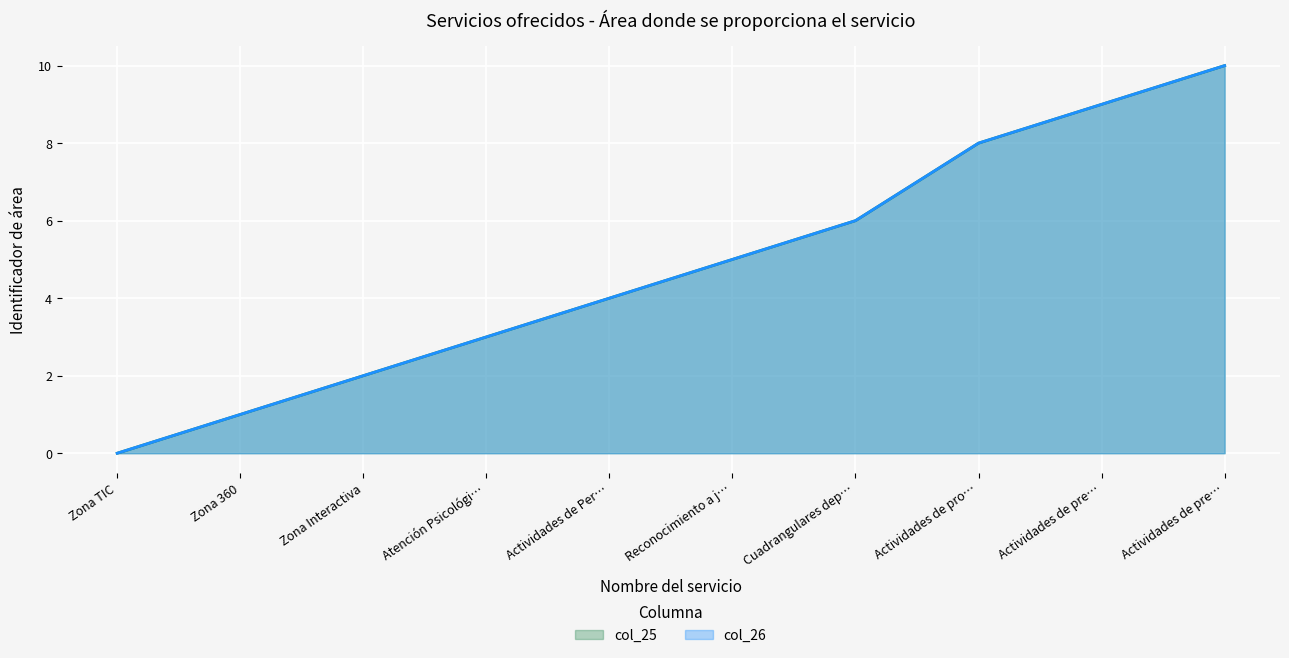

What is the sum of all col_25 values?

48